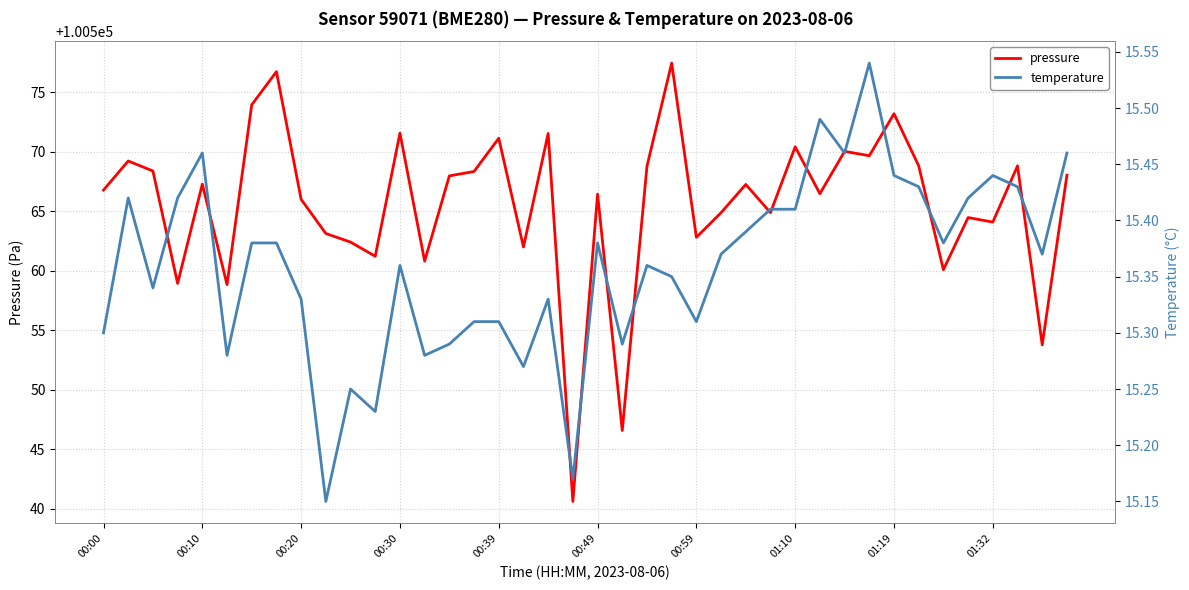

Reading left to right, transcribe all the data shown in this chart.

pressure: 100566.8	100569.2	100568.4	100558.9	100567.3	100558.8	100573.9	100576.7	100566.0	100563.1	100562.4	100561.2	100571.6	100560.8	100568.0	100568.3	100571.1	100562.0	100571.5	100540.6	100566.4	100546.6	100568.8	100577.4	100562.8	100564.9	100567.2	100564.9	100570.4	100566.5	100570.0	100569.7	100573.2	100568.8	100560.1	100564.5	100564.1	100568.8	100553.8	100568.0
temperature: 15.3	15.4	15.3	15.4	15.5	15.3	15.4	15.4	15.3	15.2	15.2	15.2	15.4	15.3	15.3	15.3	15.3	15.3	15.3	15.2	15.4	15.3	15.4	15.3	15.3	15.4	15.4	15.4	15.4	15.5	15.5	15.5	15.4	15.4	15.4	15.4	15.4	15.4	15.4	15.5